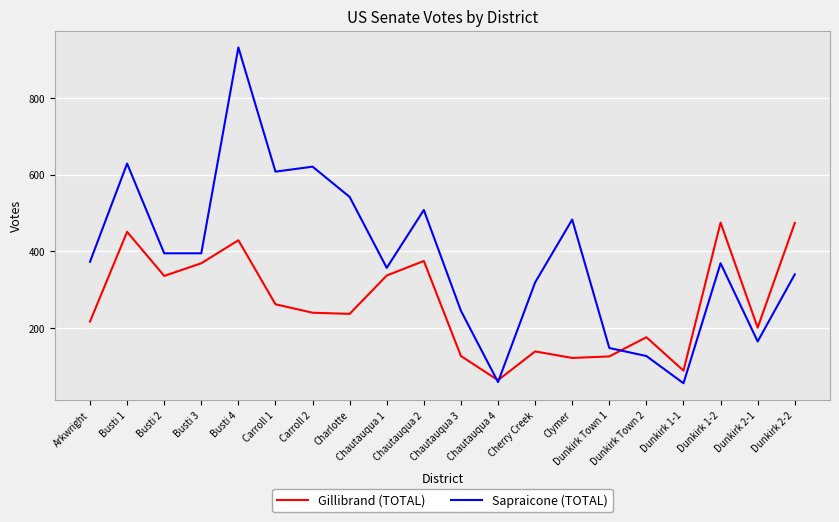

What is the smallest value displayed?

56